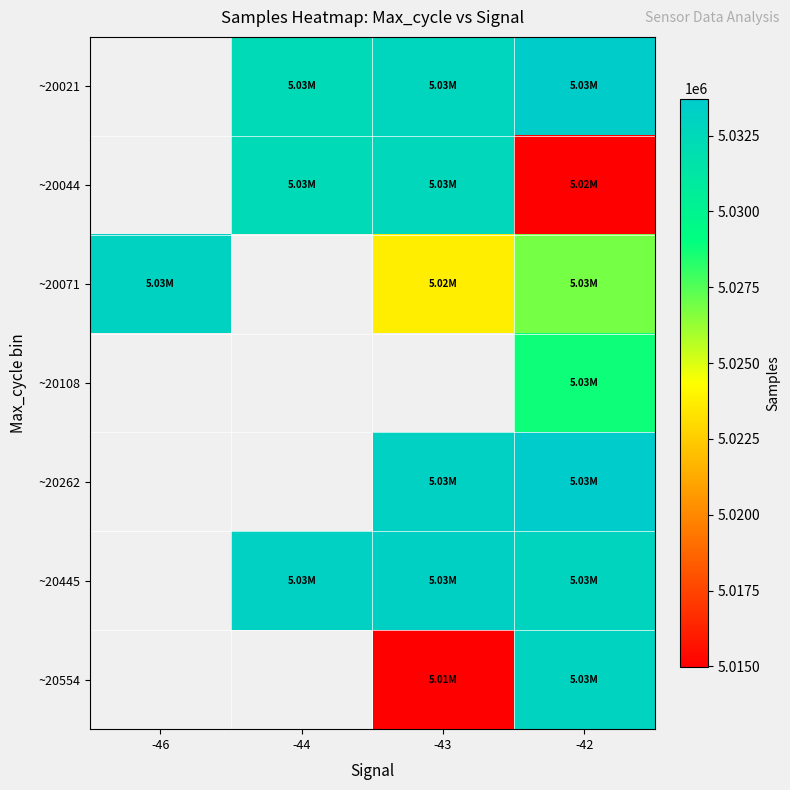

At -42, list the series in order from largest to smallest.

~20262, ~20021, ~20554, ~20445, ~20108, ~20071, ~20044